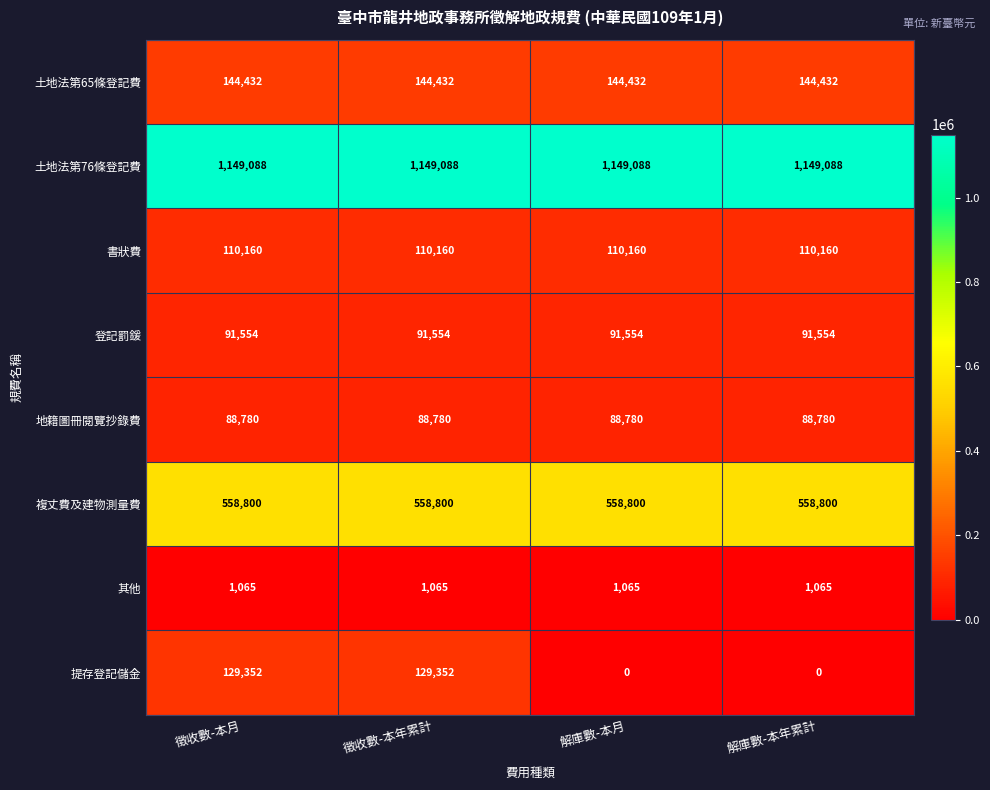

Which series has the largest range (max minus min)?

提存登記儲金